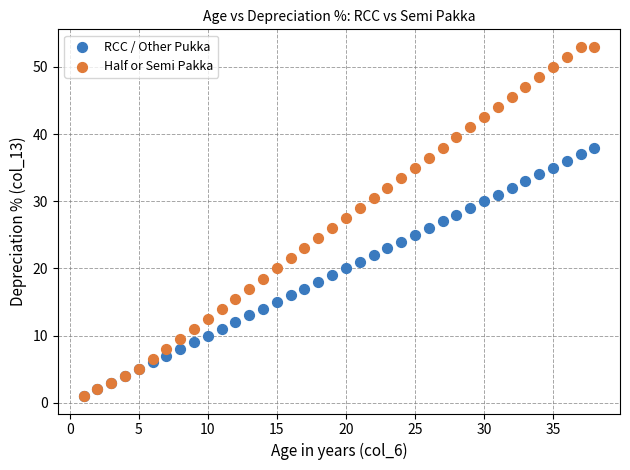

Which series has the largest Y range (max minus min)?

Half or Semi Pakka